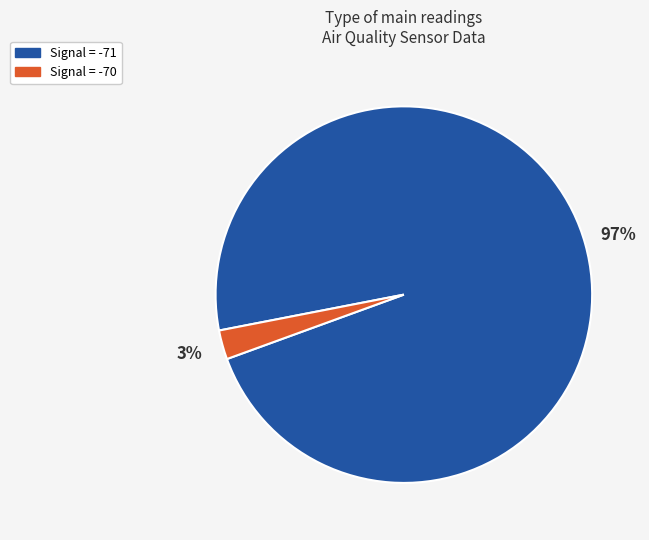

How many segments does this pie chart have?

2